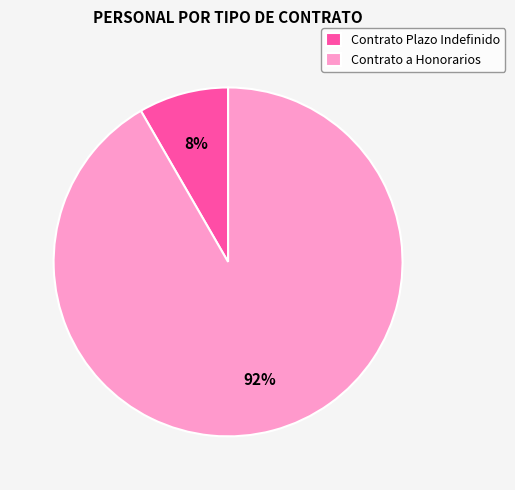

Count the number of slices in the pie.

2